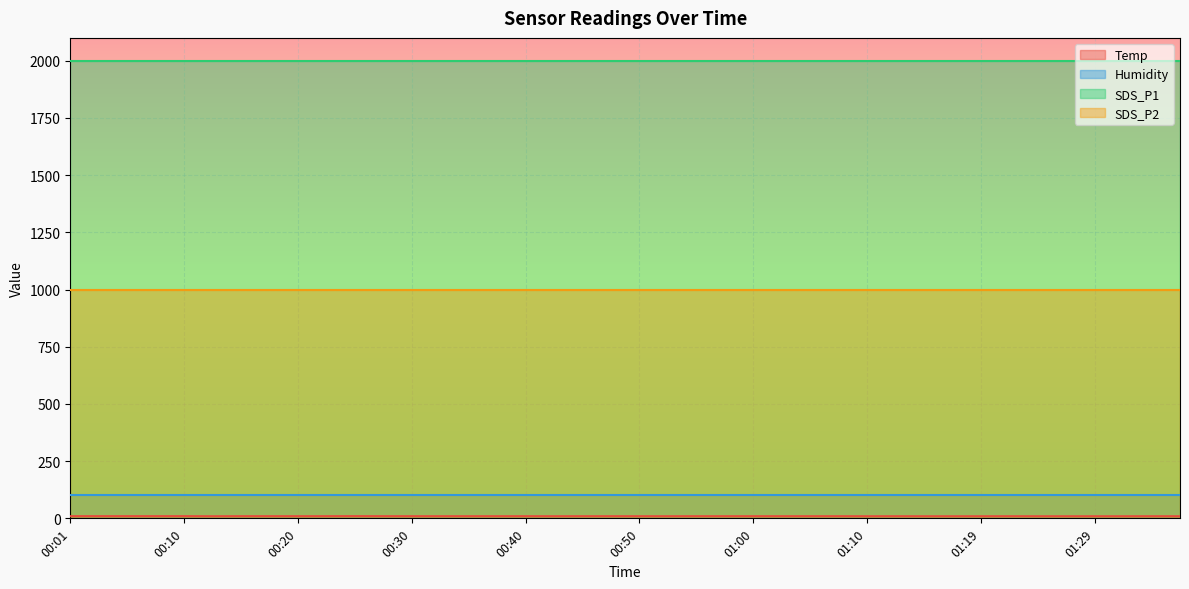

Which series has the largest range (max minus min)?

Temp